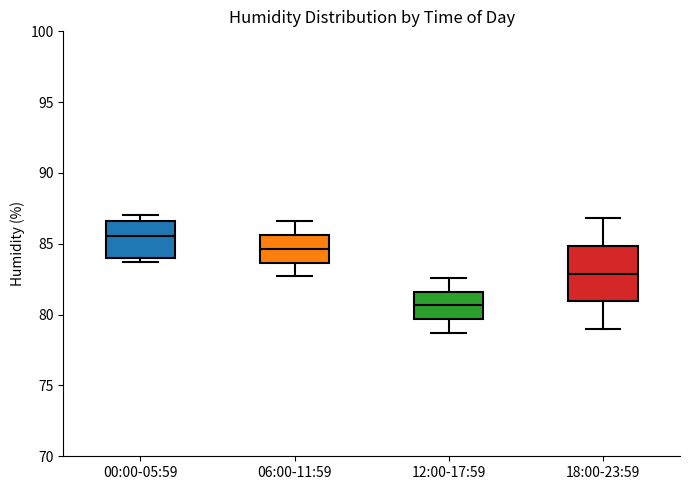

Reading left to right, read every box against the y-axis: the position of its median line, the range the box covers, and the ends of its whiskers. The values are not printed on the chart, so give them approximately, as read against the axis.

00:00-05:59: median 85.5, box 84.0 to 86.5, whiskers 83.5 to 87.0
06:00-11:59: median 84.5, box 83.5 to 85.5, whiskers 82.5 to 86.5
12:00-17:59: median 80.5, box 79.5 to 81.5, whiskers 78.5 to 82.5
18:00-23:59: median 83.0, box 81.0 to 85.0, whiskers 79.0 to 87.0